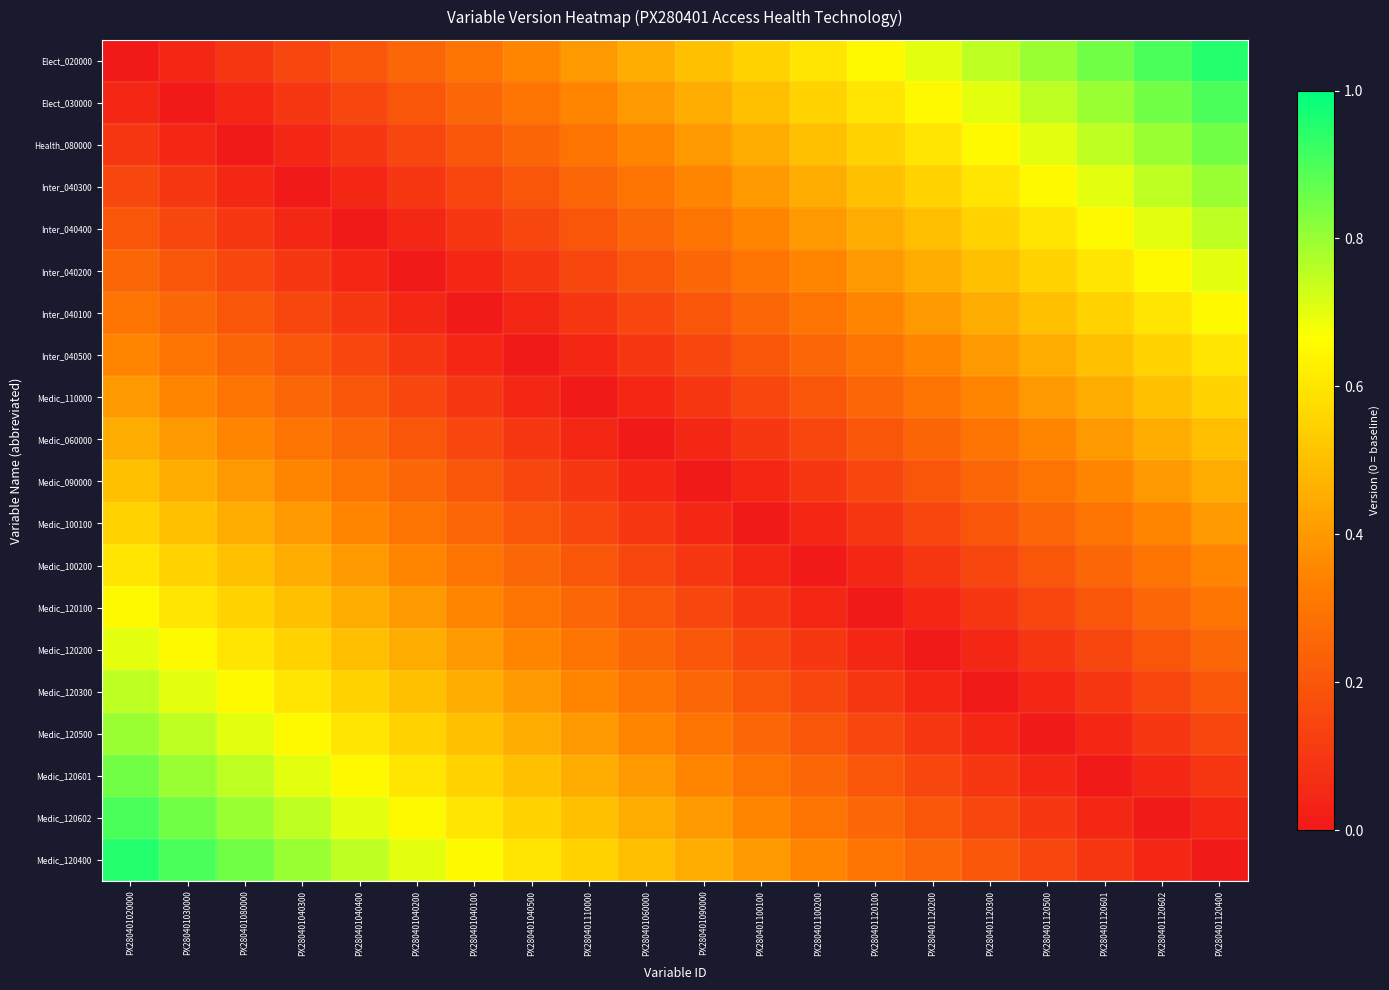

Rank the series by their maximum value, from highest to lowest.

Elect_020000, Medic_120400, Medic_120602, Elect_030000, Health_080000, Medic_120601, Medic_120500, Inter_040300, Inter_040400, Medic_120300, Inter_040200, Medic_120200, Medic_120100, Inter_040100, Inter_040500, Medic_100200, Medic_100100, Medic_110000, Medic_090000, Medic_060000